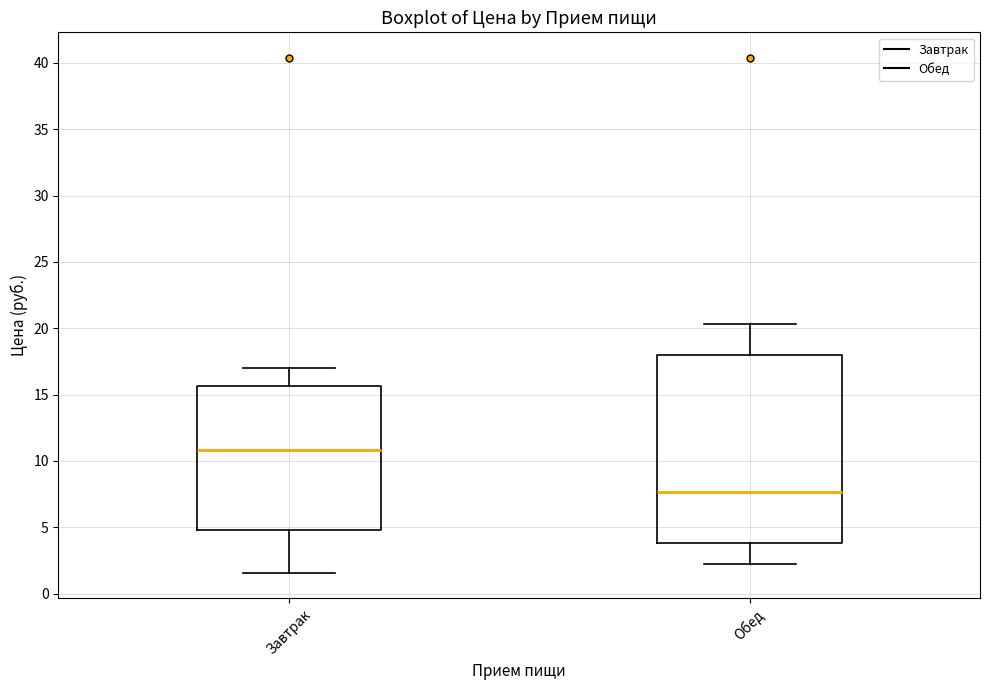

Reading left to right, transcribe this box plot: for each box, give where its median line is, the range the box spans, and where its two whiskers end, as read against the y-axis. The values are not printed on the chart, so give them approximately, as read against the axis.

Завтрак: median 11.0, box 5.0 to 15.5, whiskers 1.5 to 17.0
Обед: median 7.5, box 4.0 to 18.0, whiskers 2.0 to 20.5